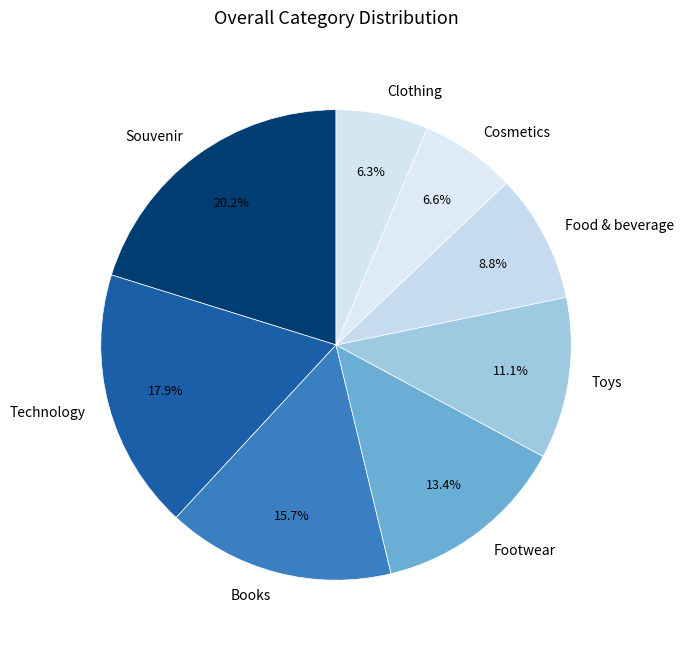

What is the largest slice in the pie chart?

Souvenir